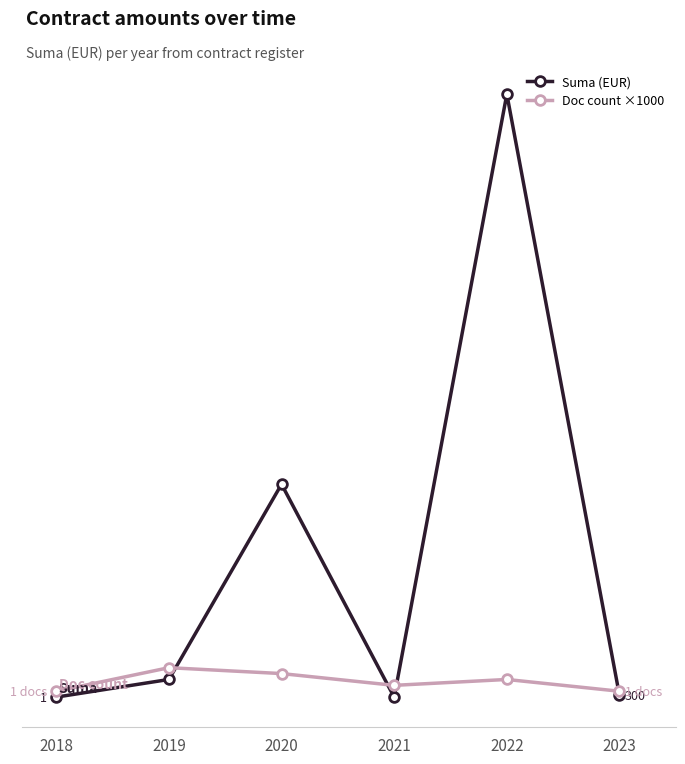

True or false: Doc count ×1000 and Suma (EUR) intersect in this chart.

True